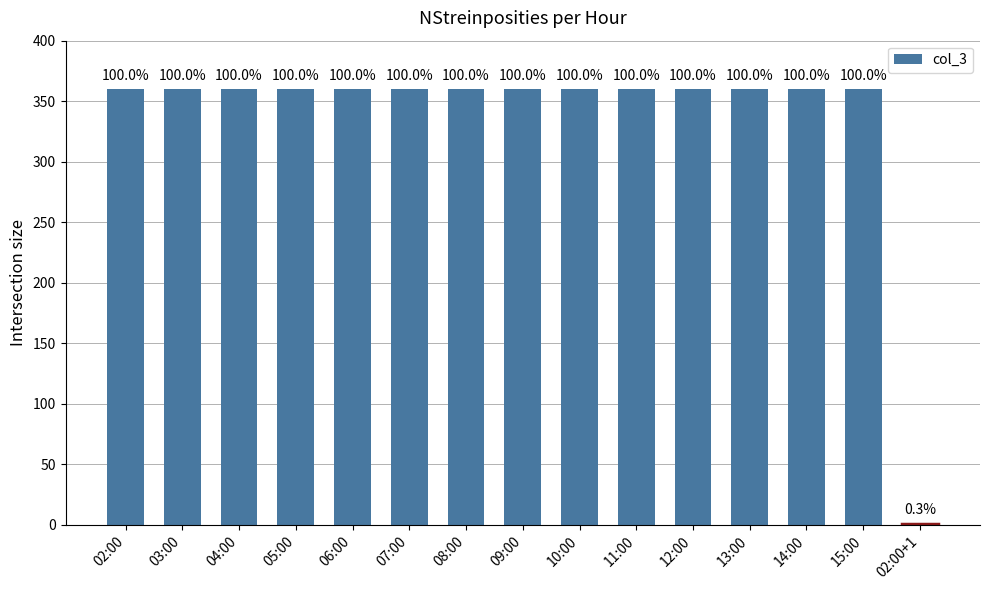

Are the bars horizontal?

No